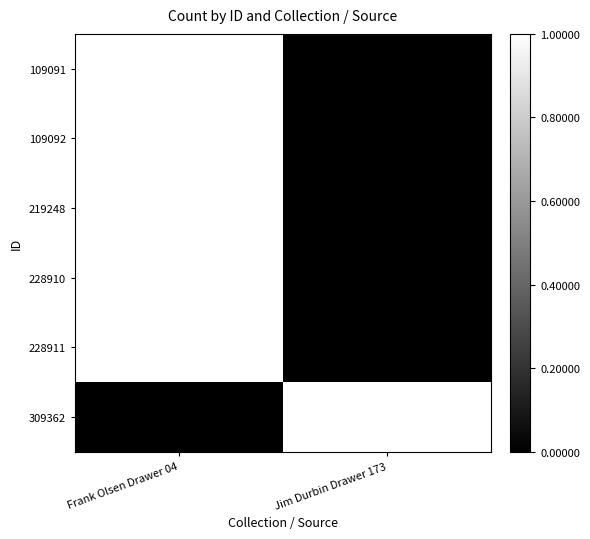

Reading left to right, list all the values displayed in this chart.

109091: Frank Olsen Drawer 04=1	Jim Durbin Drawer 173=0
109092: Frank Olsen Drawer 04=1	Jim Durbin Drawer 173=0
219248: Frank Olsen Drawer 04=1	Jim Durbin Drawer 173=0
228910: Frank Olsen Drawer 04=1	Jim Durbin Drawer 173=0
228911: Frank Olsen Drawer 04=1	Jim Durbin Drawer 173=0
309362: Frank Olsen Drawer 04=0	Jim Durbin Drawer 173=1